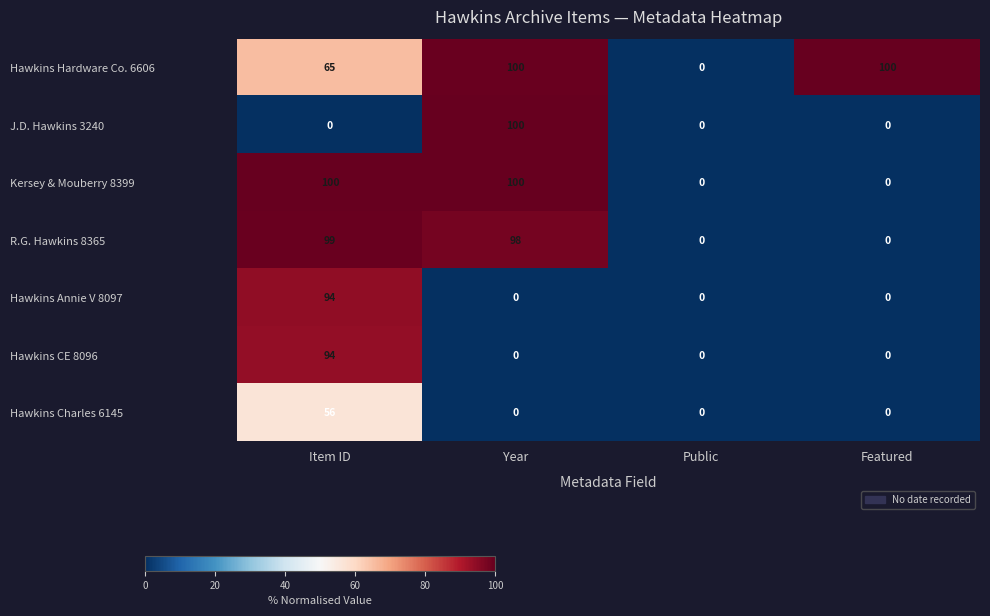

Reading left to right, list all the values displayed in this chart.

Hawkins Hardware Co. 6606: Item ID=65	Year=100	Public=0	Featured=100
J.D. Hawkins 3240: Item ID=0	Year=100	Public=0	Featured=0
Kersey & Mouberry 8399: Item ID=100	Year=100	Public=0	Featured=0
R.G. Hawkins 8365: Item ID=99	Year=98	Public=0	Featured=0
Hawkins Annie V 8097: Item ID=94	Year=0	Public=0	Featured=0
Hawkins CE 8096: Item ID=94	Year=0	Public=0	Featured=0
Hawkins Charles 6145: Item ID=56	Year=0	Public=0	Featured=0